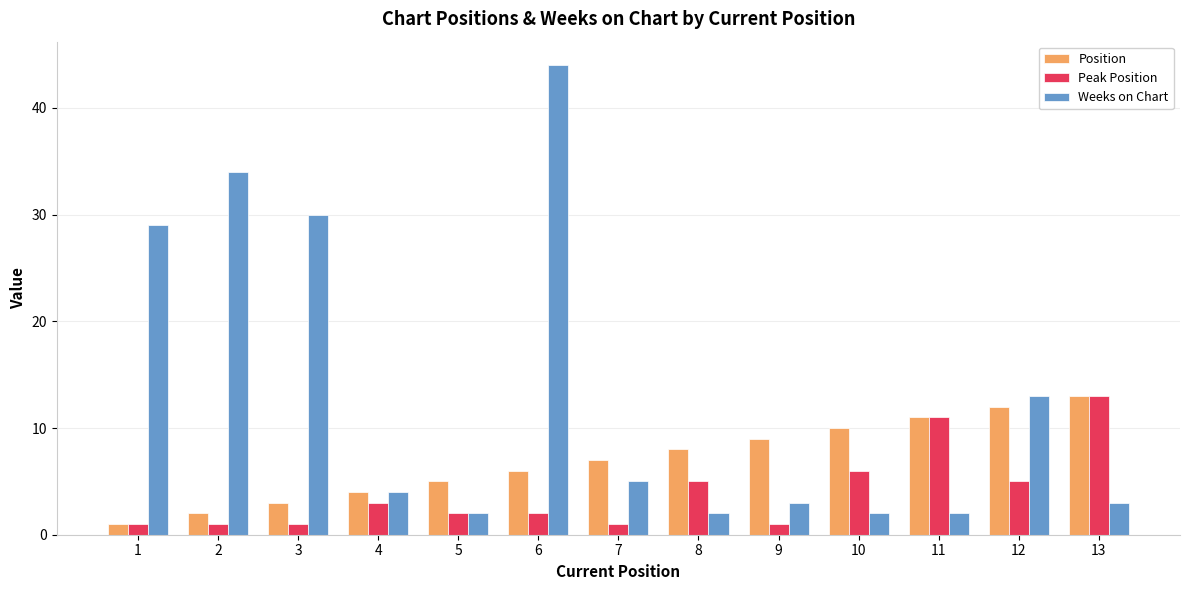

Reading left to right, extract all data points from this chart.

Position: 1=1	2=2	3=3	4=4	5=5	6=6	7=7	8=8	9=9	10=10	11=11	12=12	13=13
Peak Position: 1=1	2=1	3=1	4=3	5=2	6=2	7=1	8=5	9=1	10=6	11=11	12=5	13=13
Weeks on Chart: 1=29	2=34	3=30	4=4	5=2	6=44	7=5	8=2	9=3	10=2	11=2	12=13	13=3